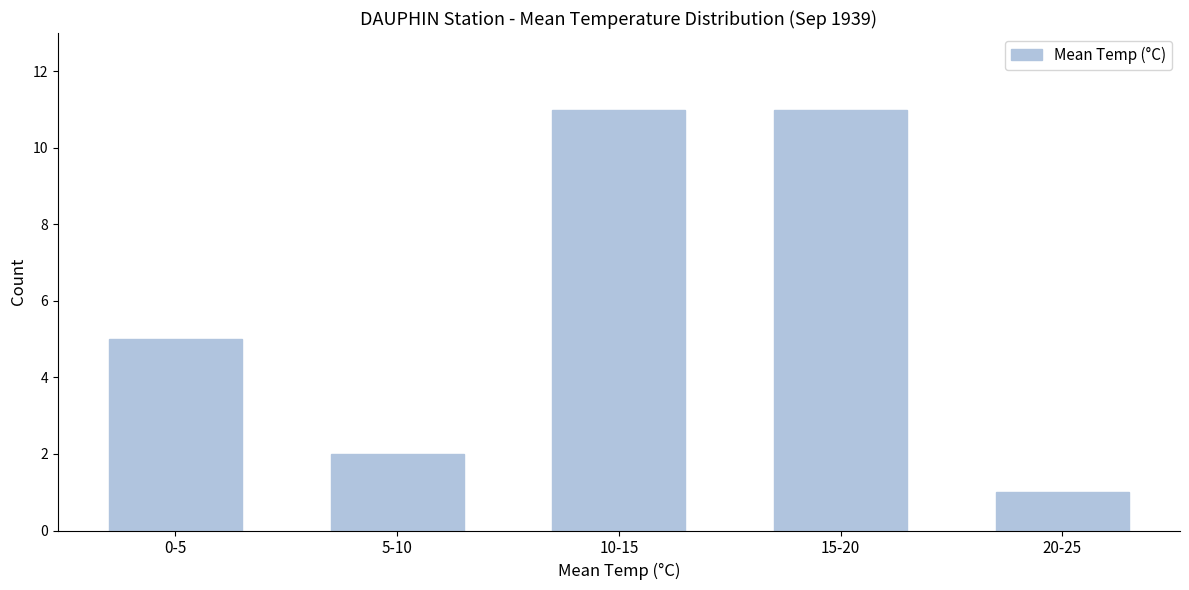

Reading right to left, transcribe all the data shown in this chart.

20-25=1	15-20=11	10-15=11	5-10=2	0-5=5